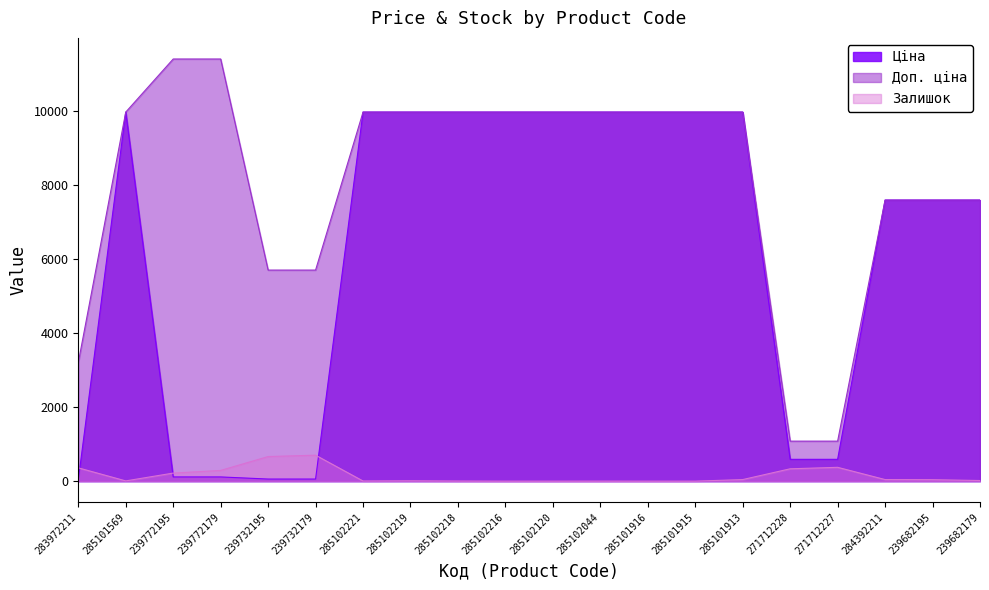

What are all the series names shown in the legend?

Ціна, Доп. ціна, Залишок